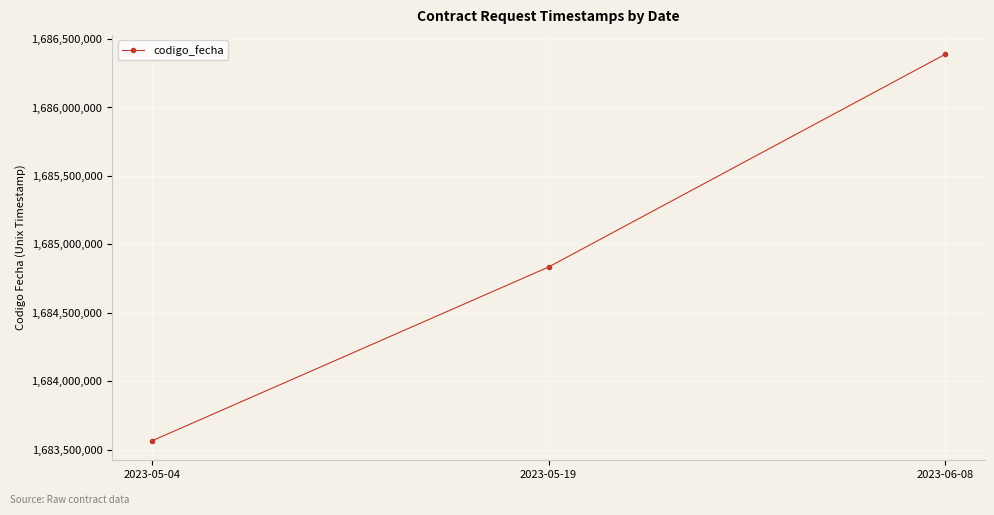

Count the number of data series in this chart.

1